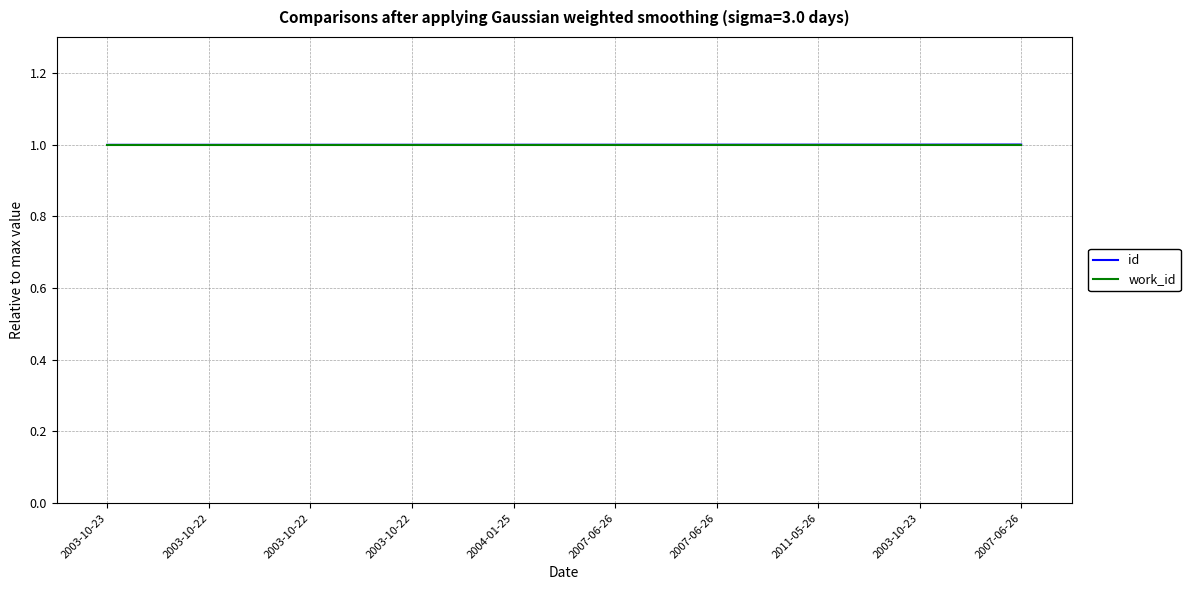

Does the chart display data point markers on the line(s)?

No